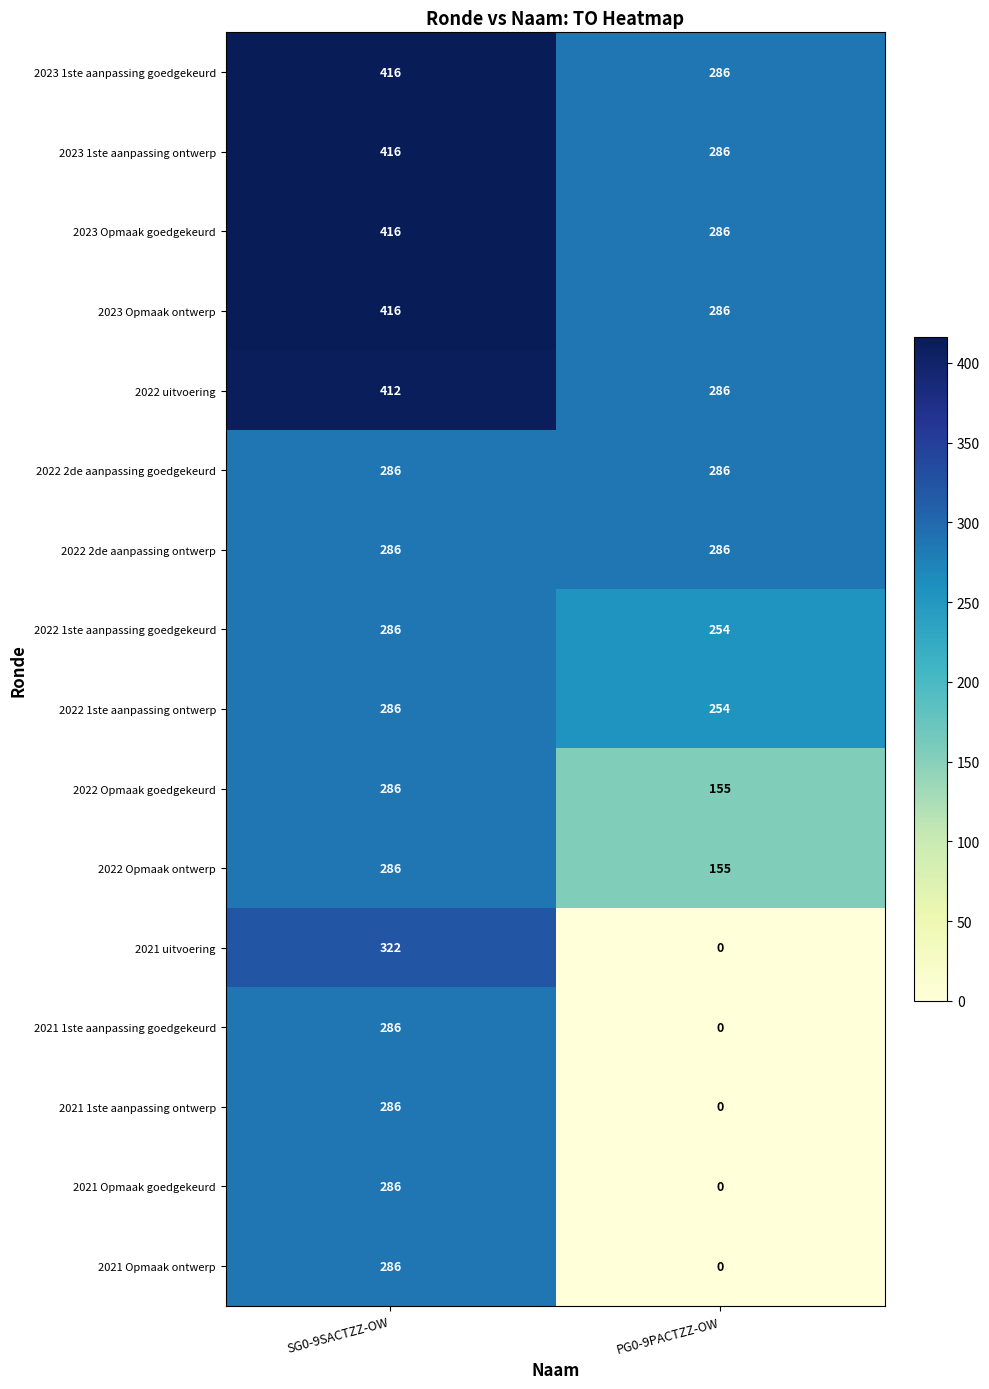

The value of 2023 Opmaak goedgekeurd at PG0-9PACTZZ-OW is 286. True or false?

True